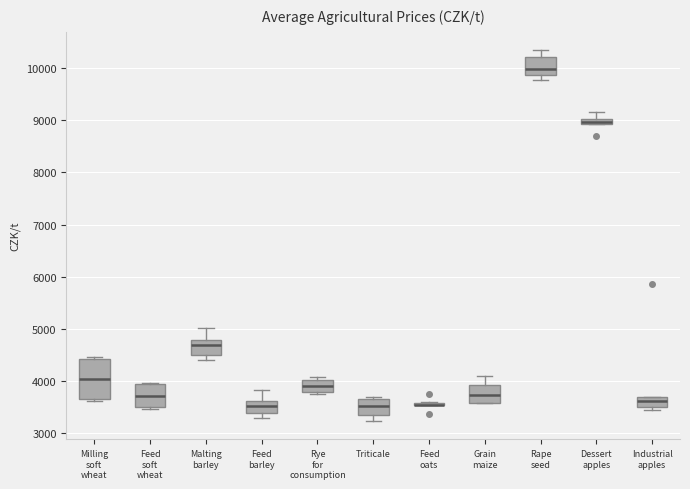

Comparing the boxes themselves (not the whiskers), which one is the tallest?

Milling soft wheat